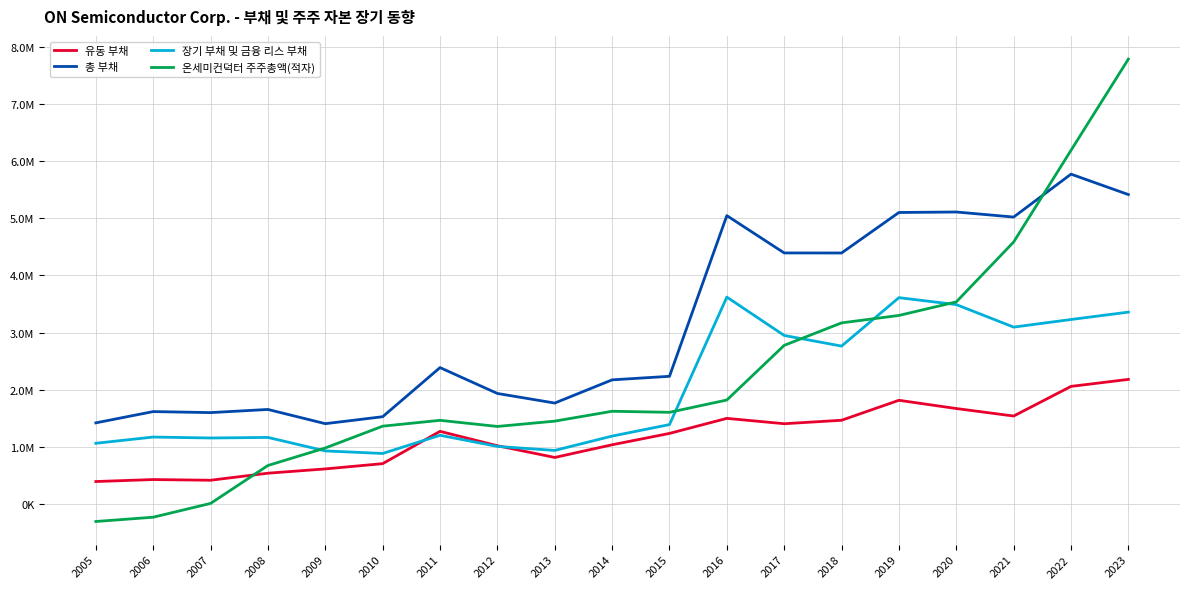

True or false: 총 부채 and 장기 부채 및 금융 리스 부채 cross at least once.

False